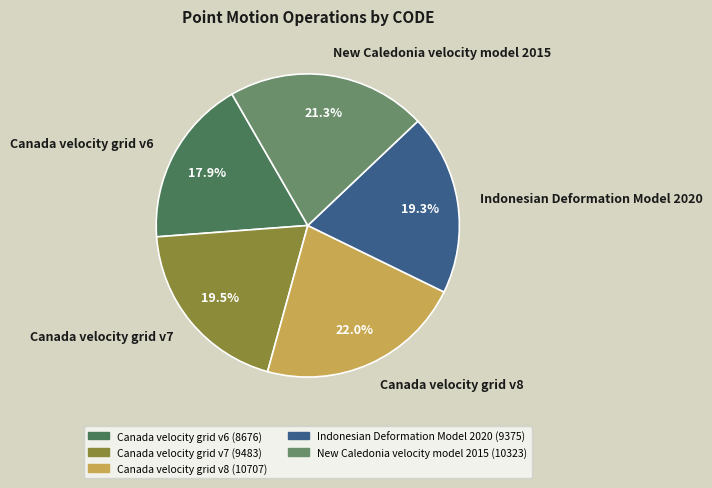

Is there a majority slice in this chart?

No